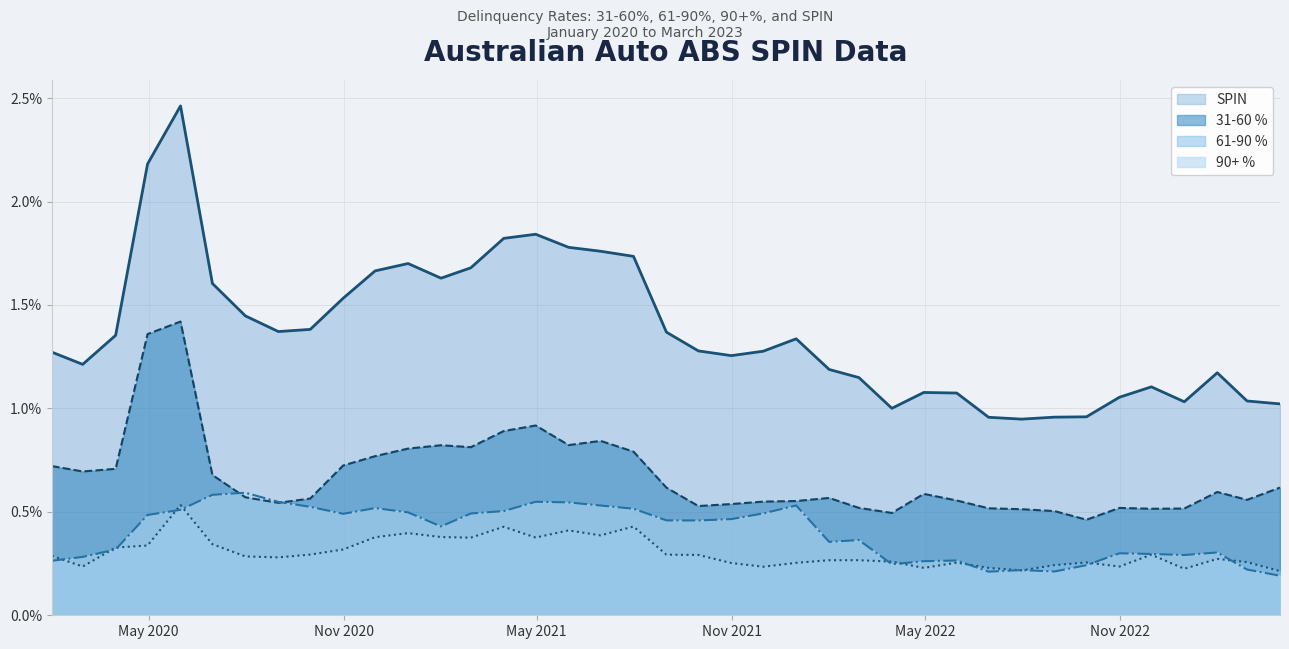

How many lines are shown in the chart?

4